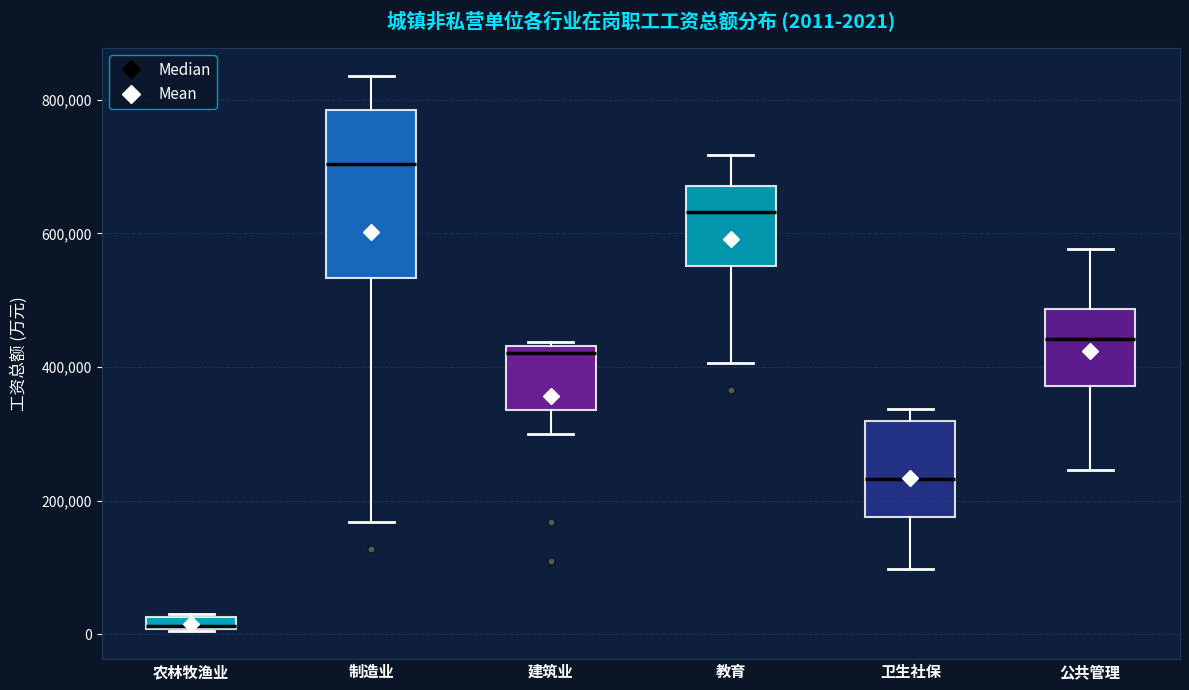

Comparing the boxes themselves (not the whiskers), which one is the tallest?

制造业